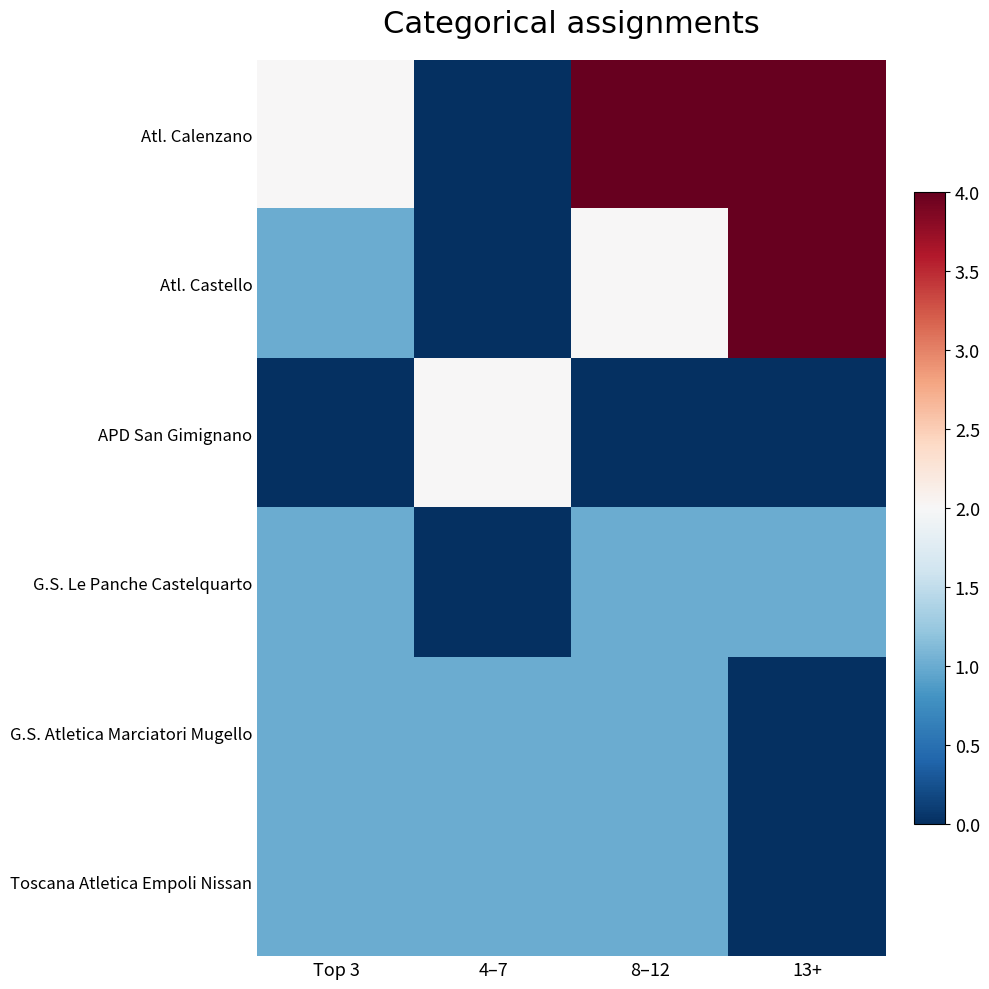

List the series in order of their peak value, highest first.

Atl. Calenzano, Atl. Castello, APD San Gimignano, G.S. Le Panche Castelquarto, G.S. Atletica Marciatori Mugello, Toscana Atletica Empoli Nissan